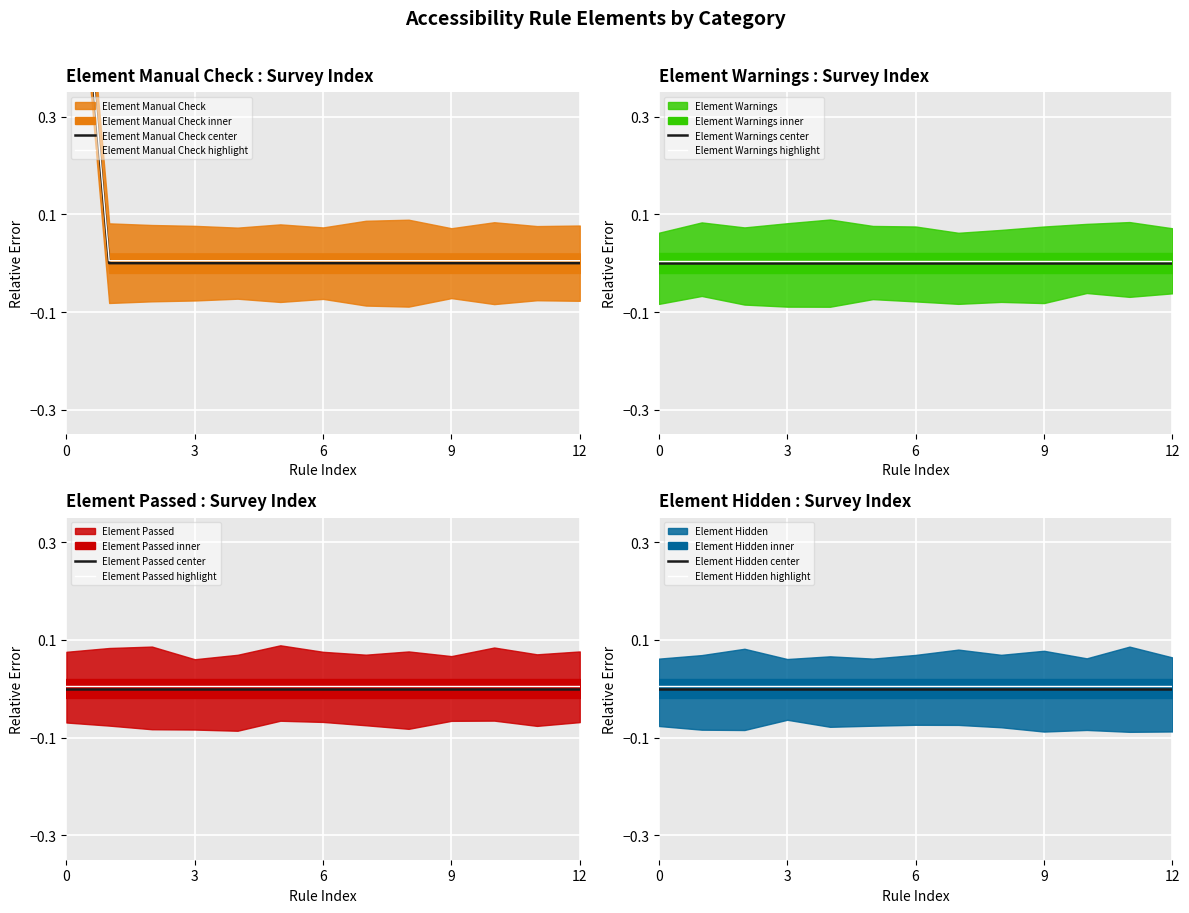

List the series in order of their peak value, highest first.

Element Manual Check, Element Warnings, Element Passed, Element Hidden